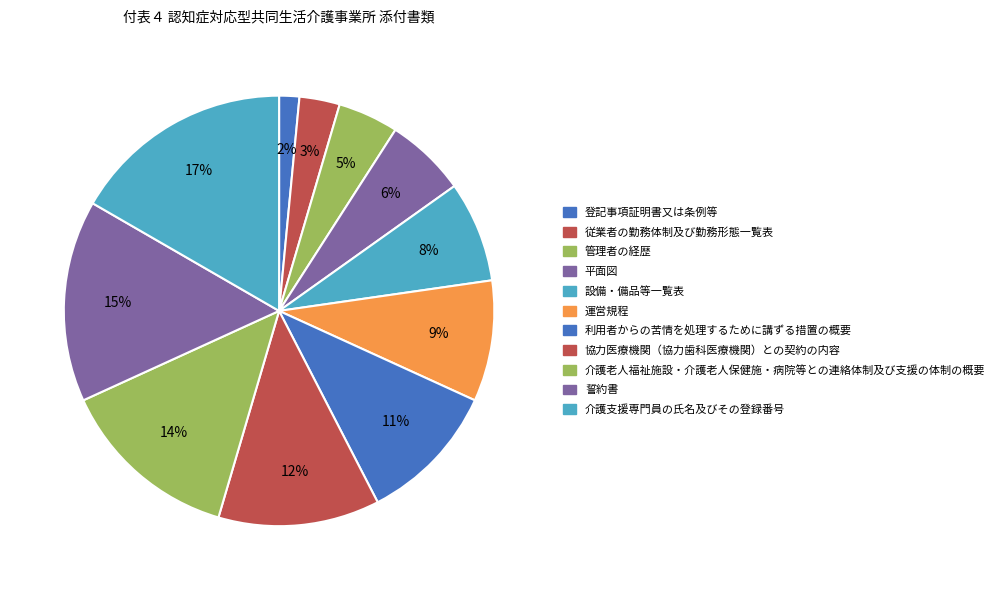

To the nearest percent, what portion does 利用者からの苦情を処理するために講ずる措置の概要 represent?

11%